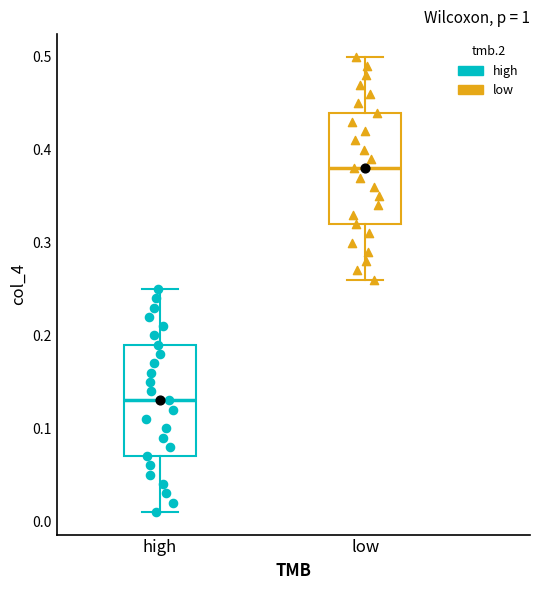

Reading left to right, transcribe this box plot: for each box, give where its median line is, the range the box spans, and where its two whiskers end, as read against the y-axis. The values are not printed on the chart, so give them approximately, as read against the axis.

high: median 0.13, box 0.07 to 0.19, whiskers 0.01 to 0.25
low: median 0.38, box 0.32 to 0.44, whiskers 0.26 to 0.50